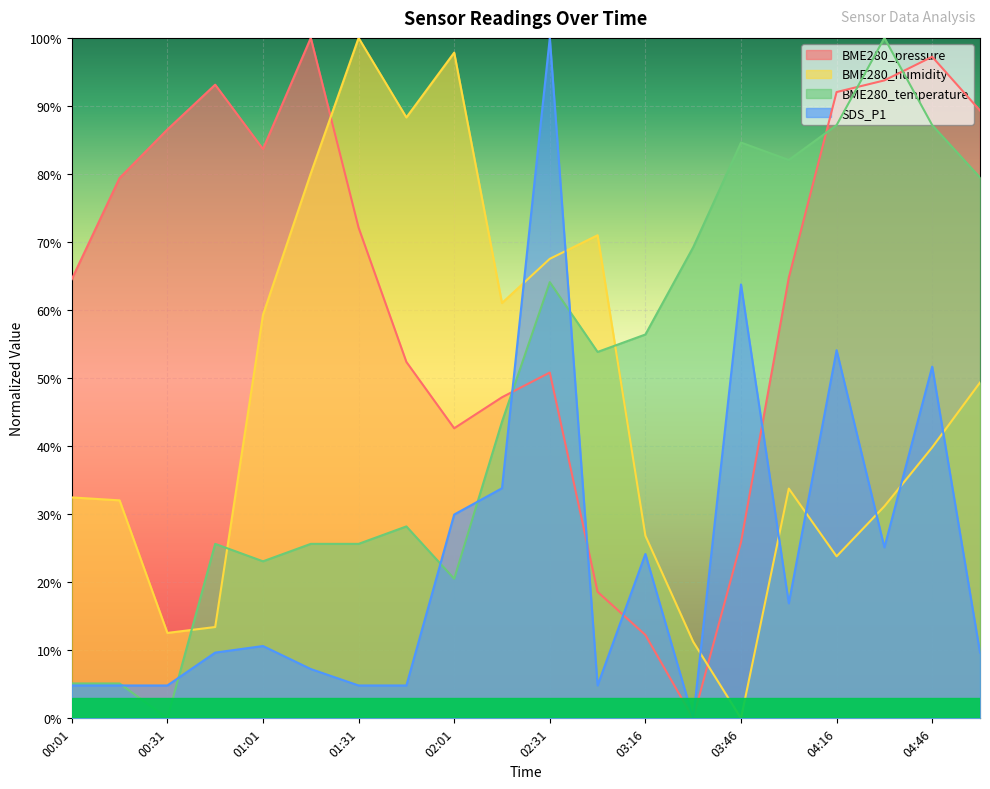

Where is the first local minimum for BME280_pressure?

01:01